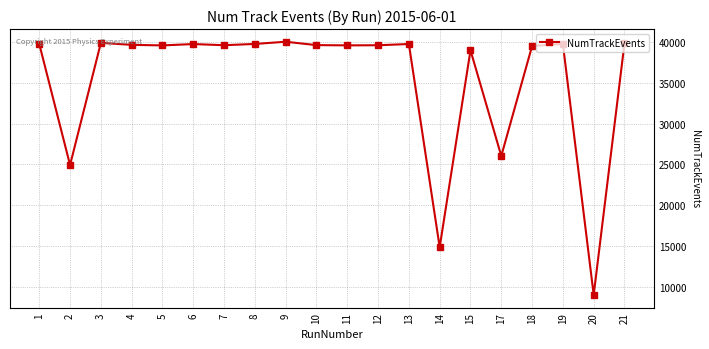

How many distinct data groups are displayed?

1